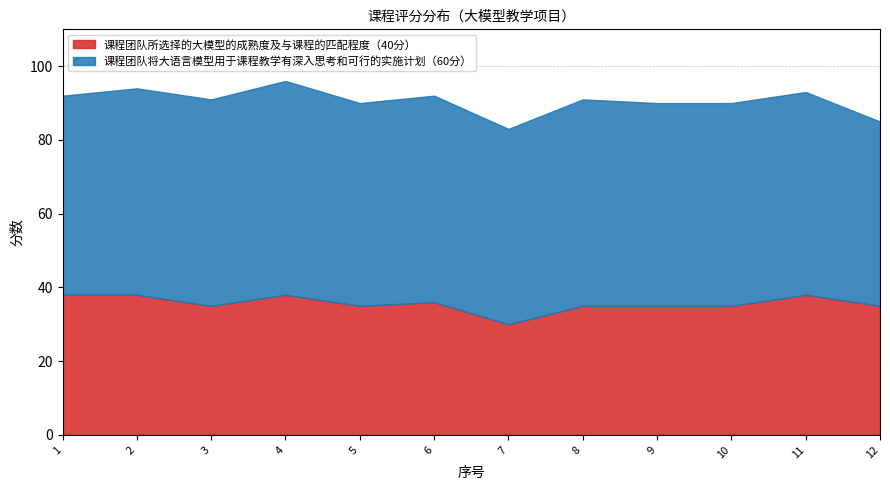

Which category has the lowest value across all series?

7